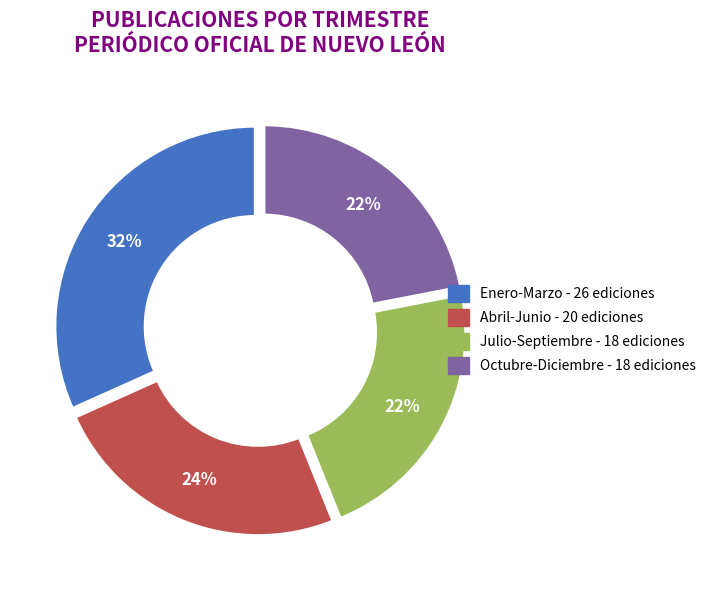

Is there any slice that represents more than half of the pie?

No